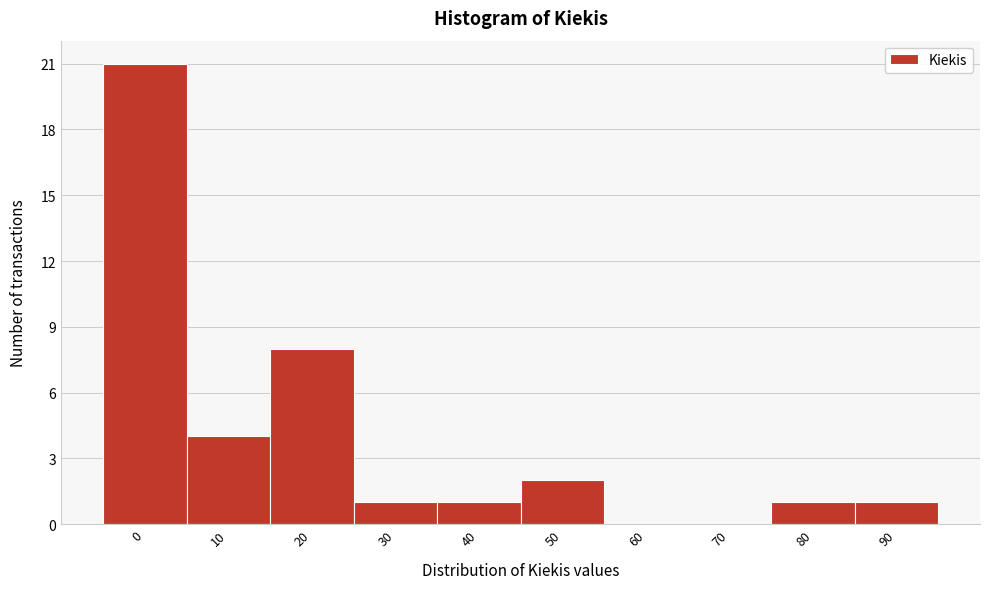

Reading left to right, extract all data points from this chart.

0=21	10=4	20=8	30=1	40=1	50=2	60=0	70=0	80=1	90=1